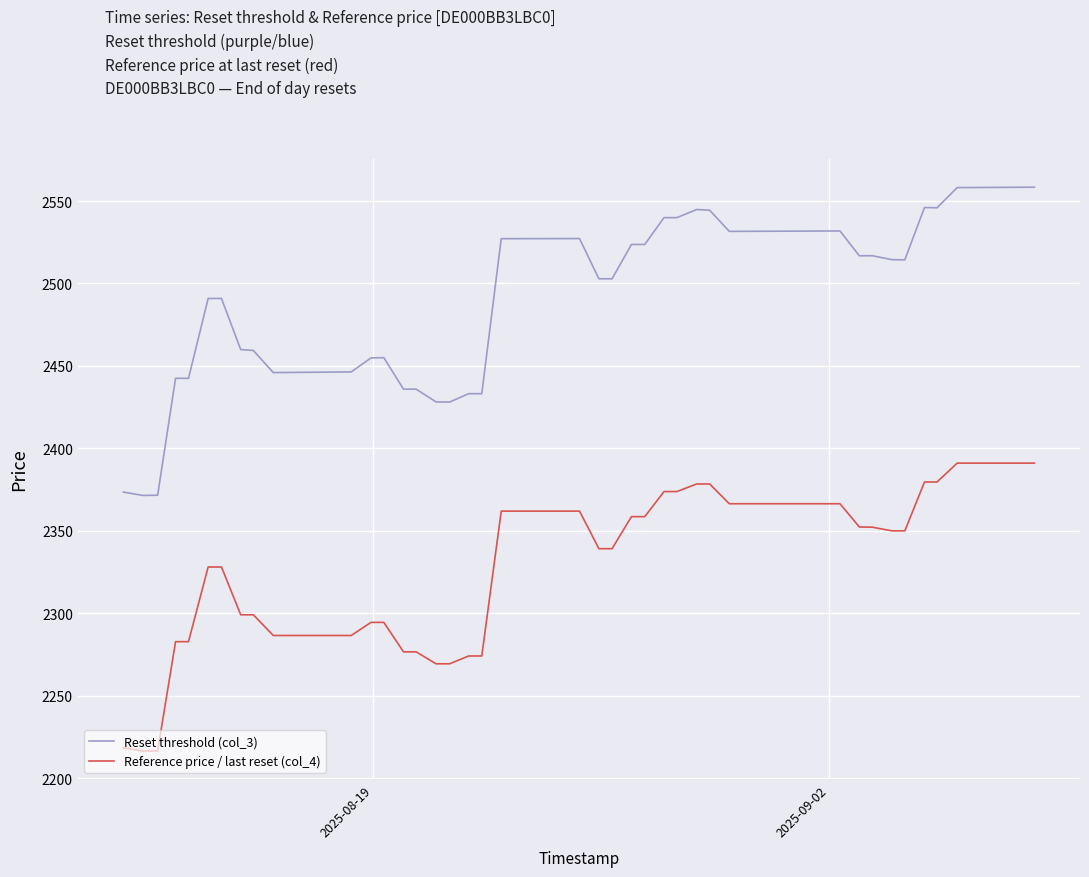

Which series has the largest total across all categories?

Reset threshold (col_3)